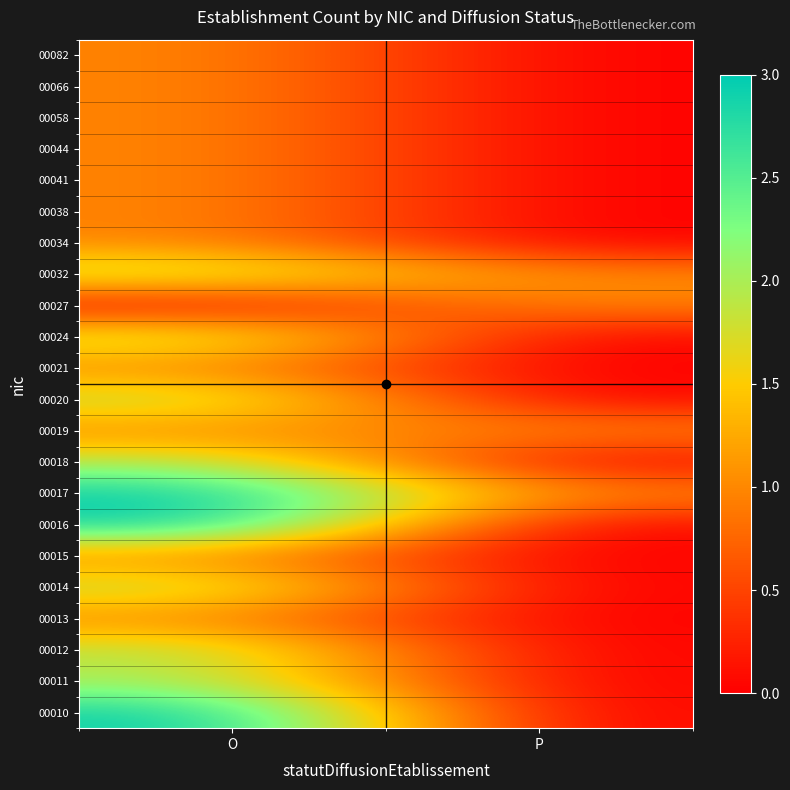

Rank the series at O from lowest to highest value.

00027, 00013, 00015, 00019, 00021, 00034, 00038, 00041, 00044, 00058, 00066, 00082, 00011, 00012, 00014, 00018, 00020, 00024, 00032, 00010, 00016, 00017